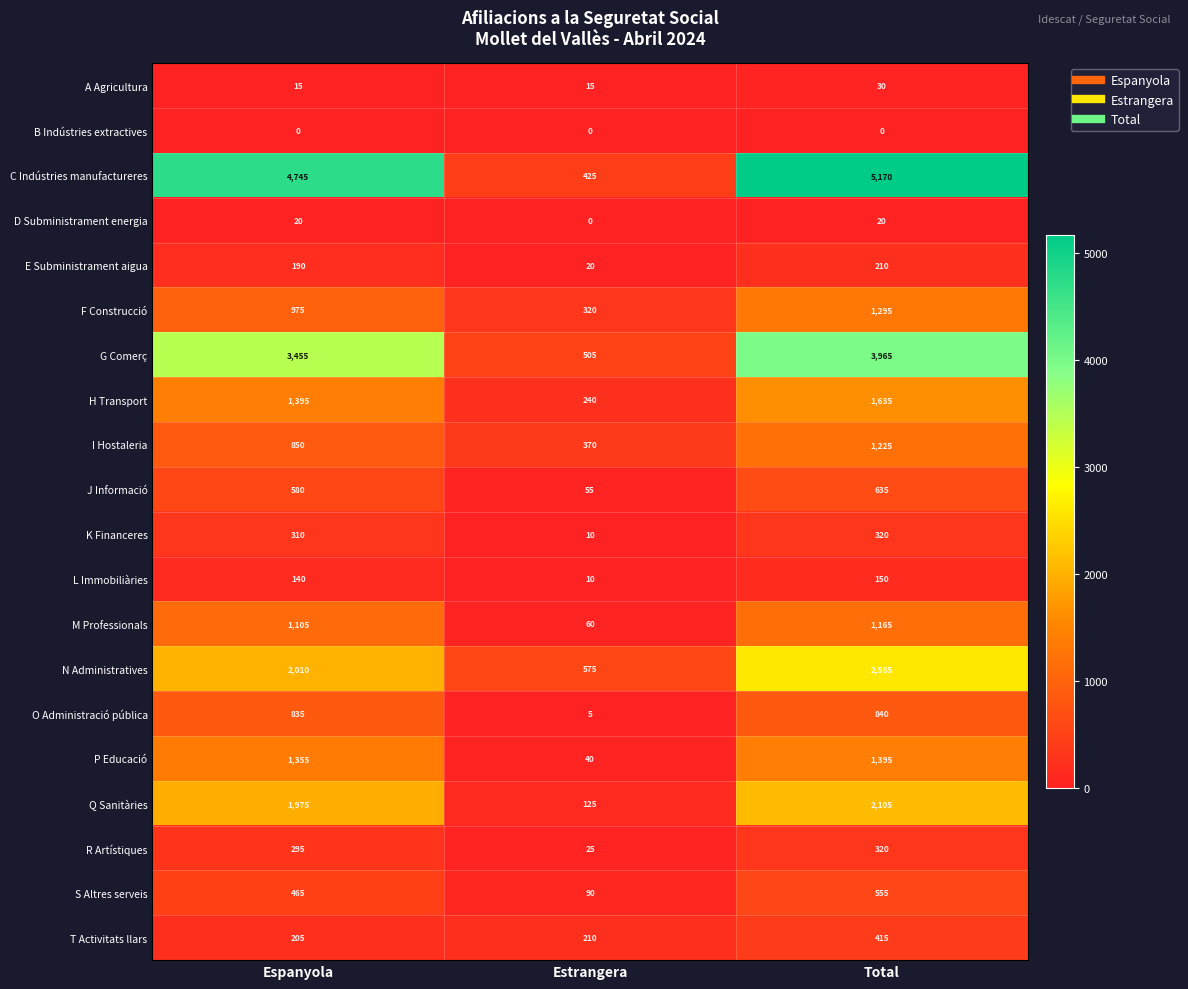

What is the difference between the second highest and minimum values in the N Administratives series?

1435